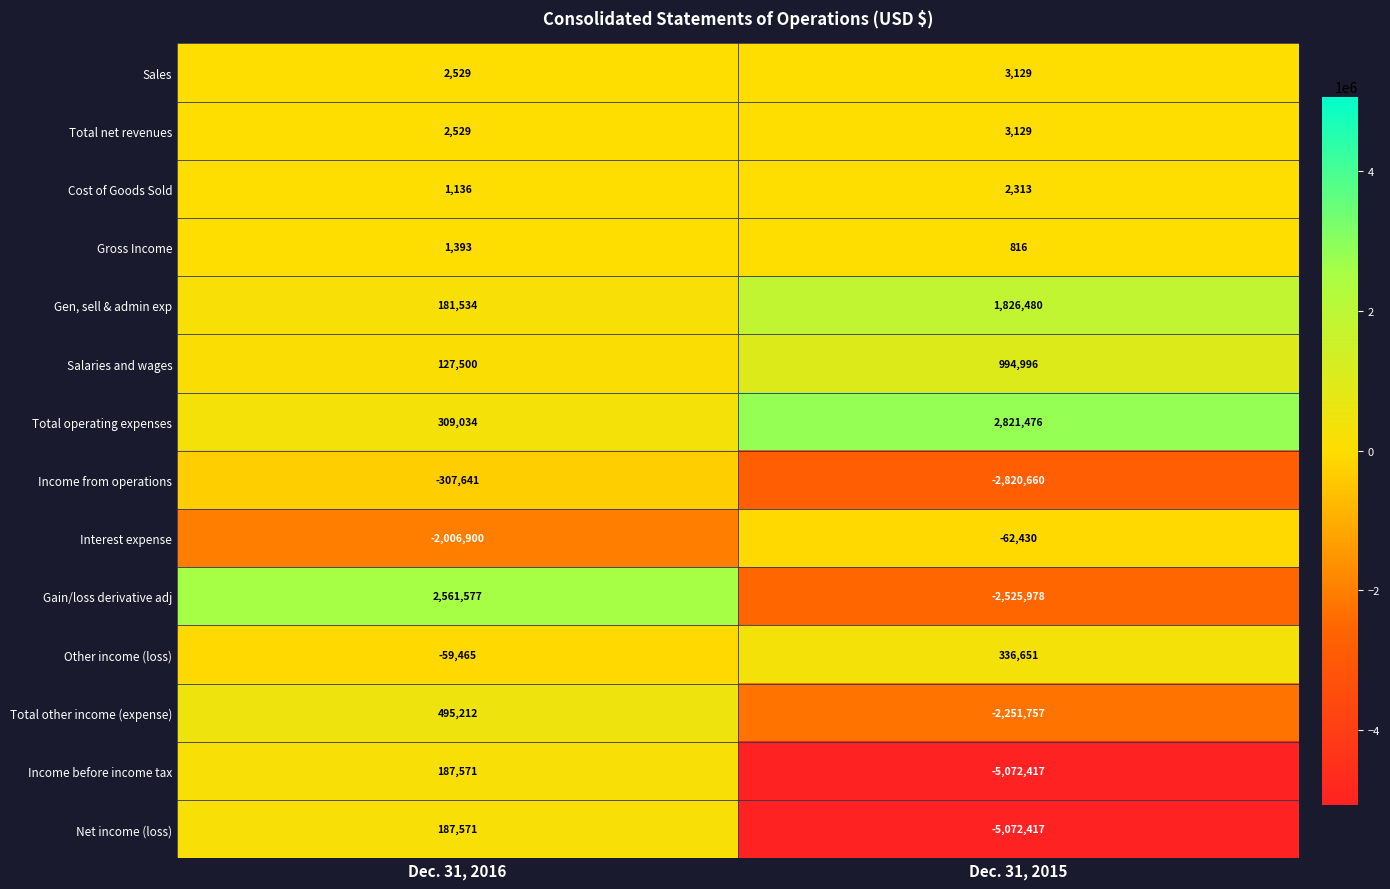

What is the approximate value of Income from operations at Dec. 31, 2015, to the nearest 10?

-2820660